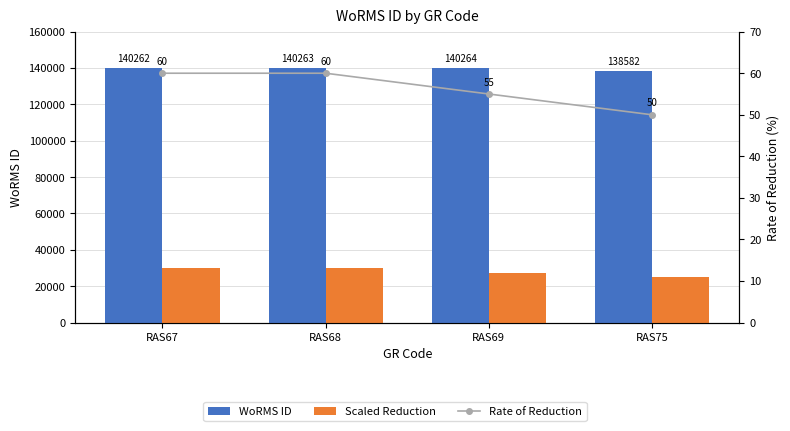

Reading right to left, transcribe all the data shown in this chart.

WoRMS ID: RAS75=138582	RAS69=140264	RAS68=140263	RAS67=140262
Scaled Reduction: RAS75=25000	RAS69=27500	RAS68=30000	RAS67=30000
Rate of Reduction: RAS75=50	RAS69=55	RAS68=60	RAS67=60